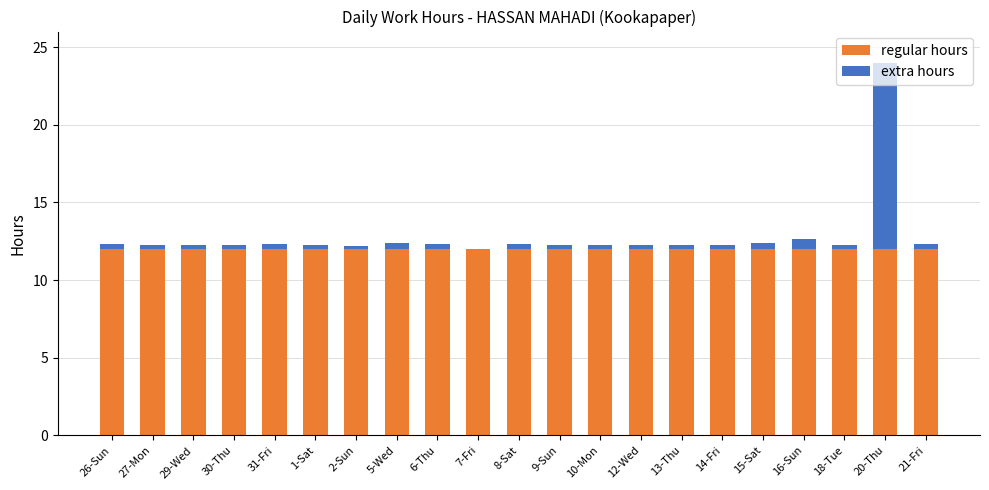

What is the maximum value for regular hours?

12.0